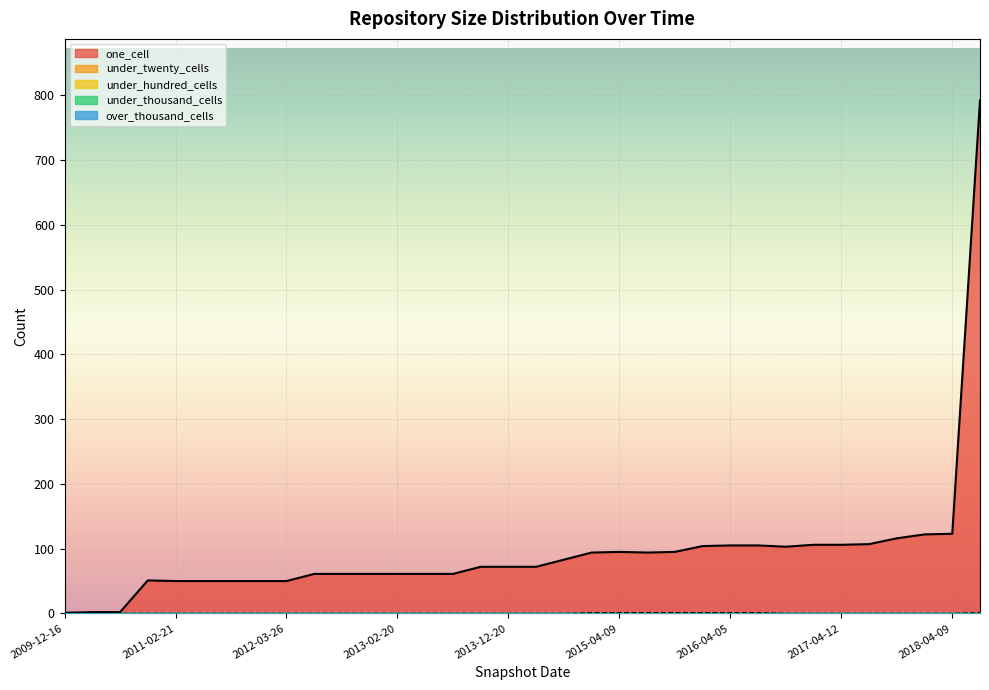

Rank the series at 2010-07-26 from lowest to highest value.

under_twenty_cells, under_hundred_cells, under_thousand_cells, over_thousand_cells, one_cell